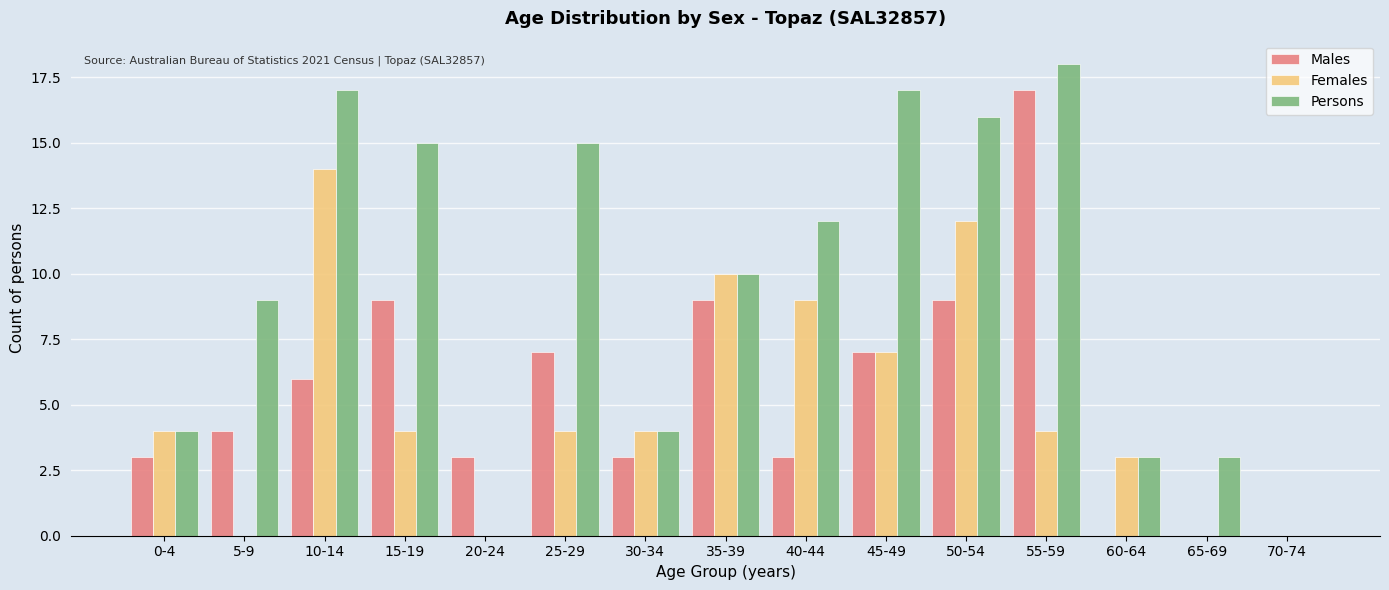

The Females series shows 10 at 35-39. True or false?

True